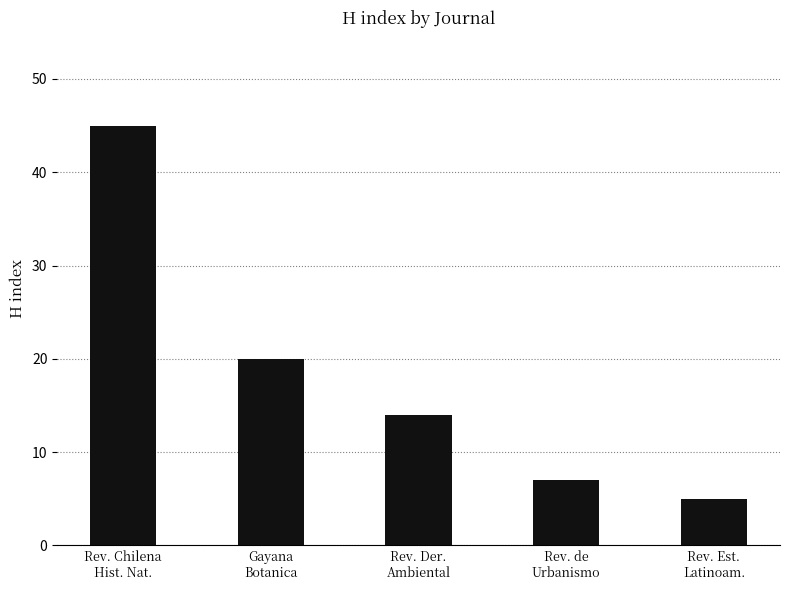

How many series are shown in this chart?

1